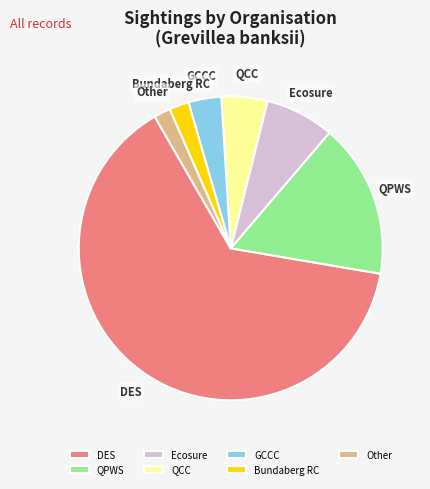

What is the largest slice in the pie chart?

DES